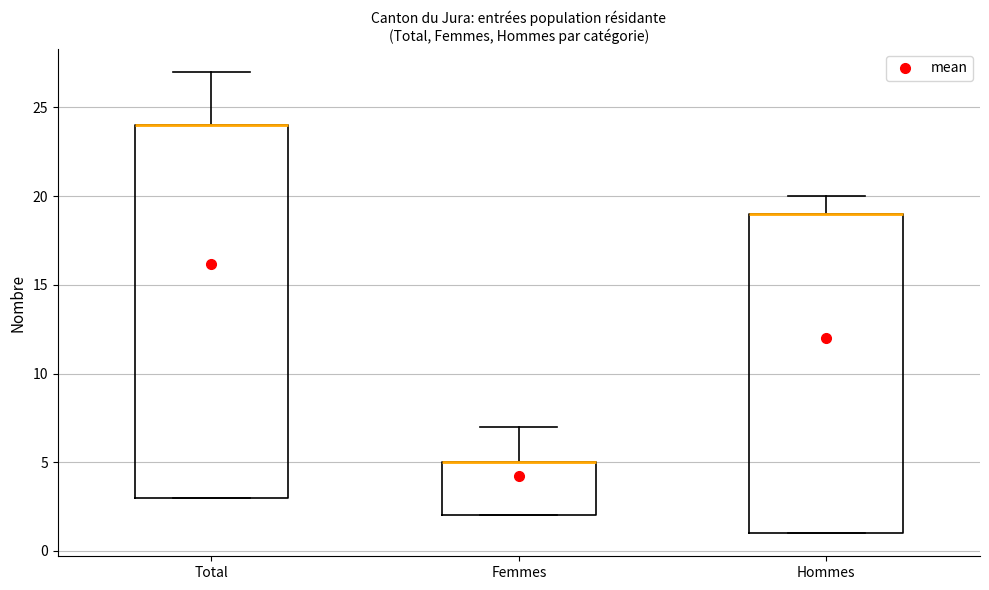

Reading left to right, read every box against the y-axis: the position of its median line, the range the box covers, and the ends of its whiskers. The values are not printed on the chart, so give them approximately, as read against the axis.

Total: median 24 (drawn on the box's upper edge), box 3 to 24, whiskers 3 to 27
Femmes: median 5 (drawn on the box's upper edge), box 2 to 5, whiskers 2 to 7
Hommes: median 19 (drawn on the box's upper edge), box 1 to 19, whiskers 1 to 20